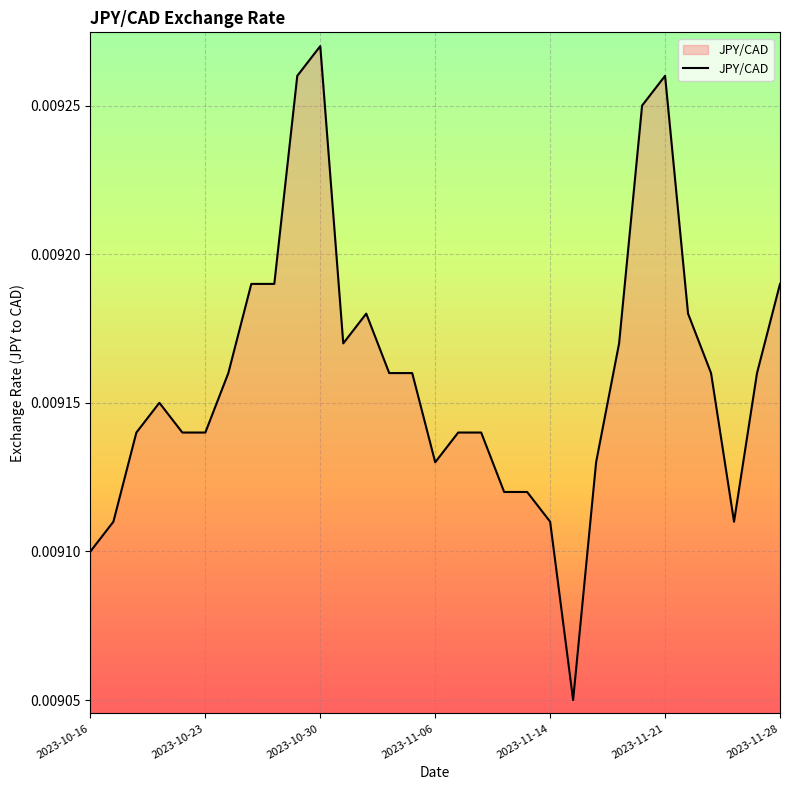

Rank the categories by value from lowest to highest.

2023-11-15, 2023-10-16, 2023-10-17, 2023-11-14, 2023-11-24, 2023-11-09, 2023-11-10, 2023-11-06, 2023-11-16, 2023-10-18, 2023-10-20, 2023-10-23, 2023-11-07, 2023-11-08, 2023-10-19, 2023-10-24, 2023-11-02, 2023-11-03, 2023-11-23, 2023-11-27, 2023-10-31, 2023-11-17, 2023-11-01, 2023-11-22, 2023-10-25, 2023-10-26, 2023-11-28, 2023-11-20, 2023-10-27, 2023-11-21, 2023-10-30